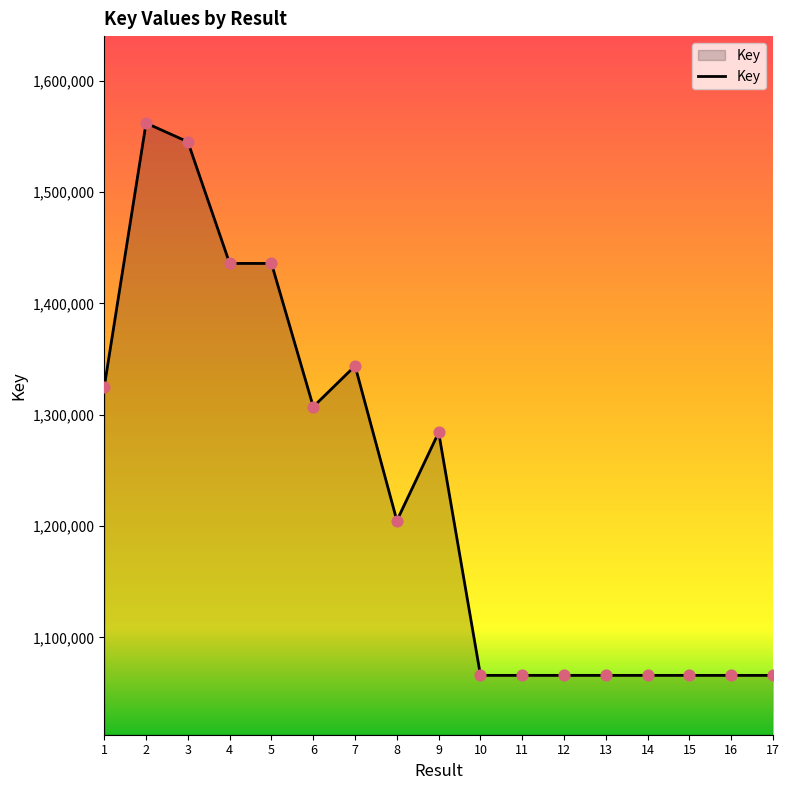

Which has a higher value, 9 or 1?

1